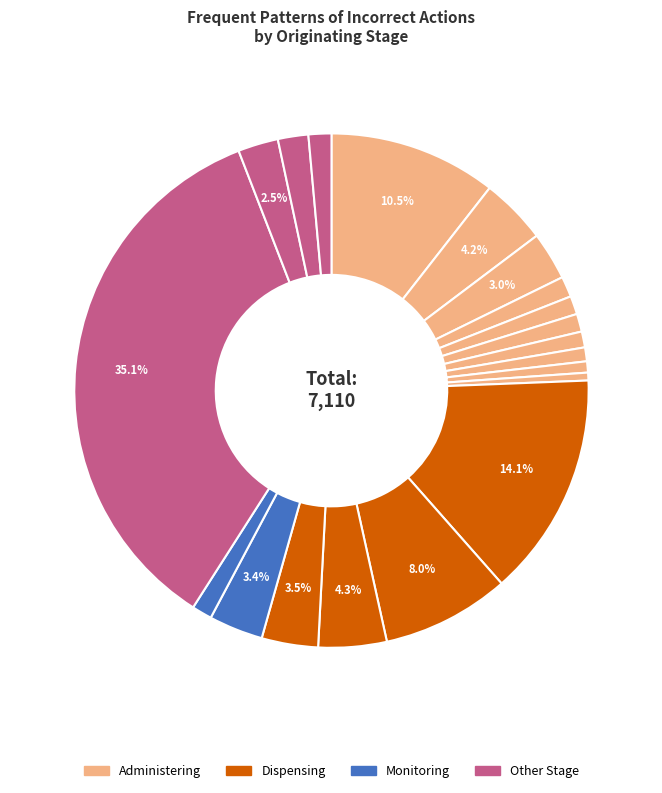

Which slice is the largest?

Other Stage: Incorrect patient/family action